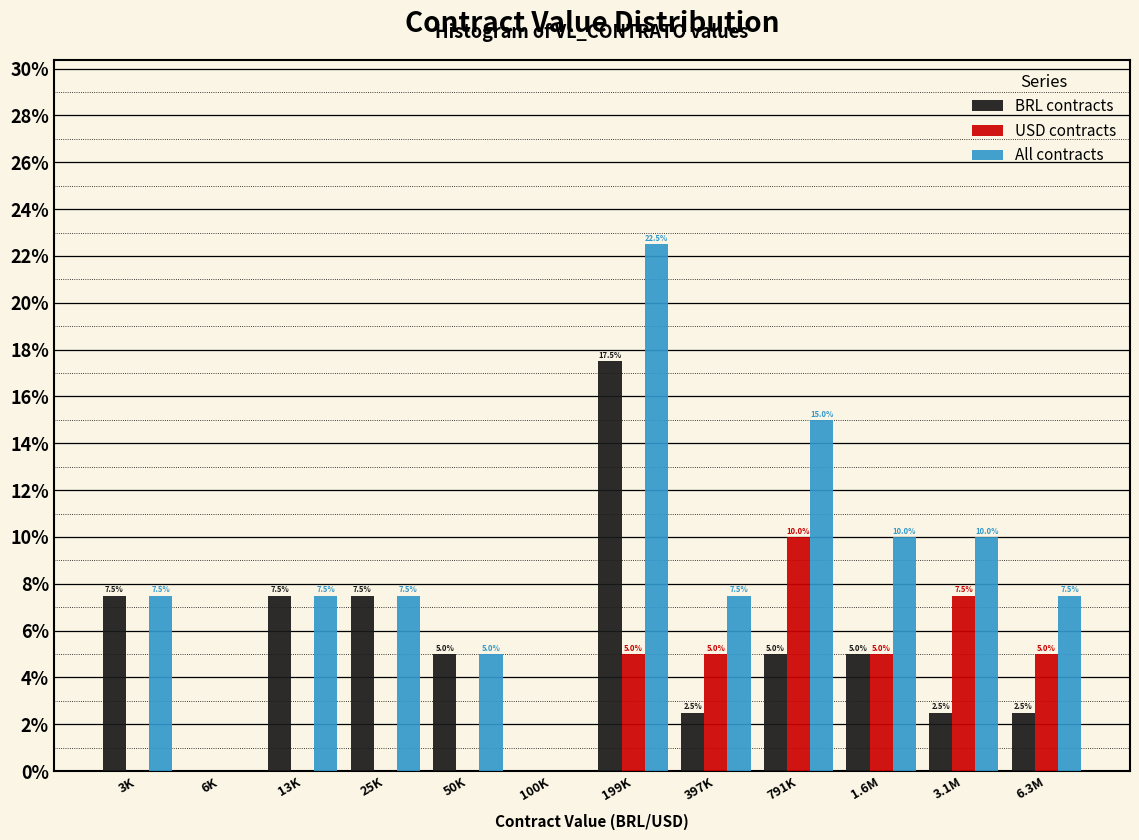

Reading left to right, list all the values displayed in this chart.

BRL contracts: 3K=7.5	6K=0.0	13K=7.5	25K=7.5	50K=5.0	100K=0.0	199K=17.5	397K=2.5	791K=5.0	1.6M=5.0	3.1M=2.5	6.3M=2.5
USD contracts: 3K=0.0	6K=0.0	13K=0.0	25K=0.0	50K=0.0	100K=0.0	199K=5.0	397K=5.0	791K=10.0	1.6M=5.0	3.1M=7.5	6.3M=5.0
All contracts: 3K=7.5	6K=0.0	13K=7.5	25K=7.5	50K=5.0	100K=0.0	199K=22.5	397K=7.5	791K=15.0	1.6M=10.0	3.1M=10.0	6.3M=7.5